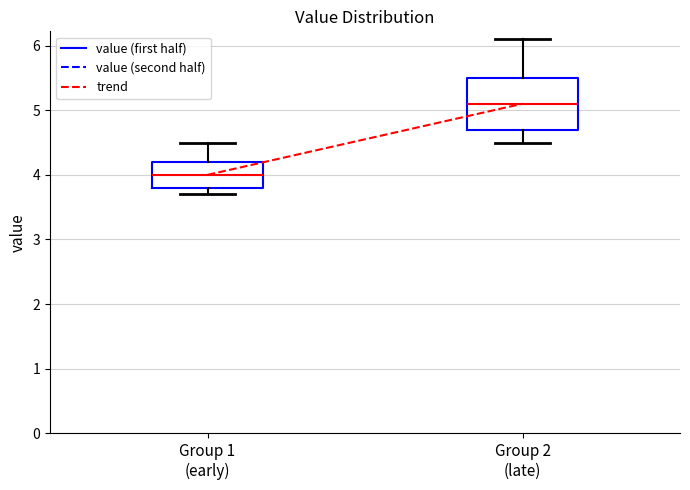

Reading left to right, transcribe this box plot: for each box, give where its median line is, the range the box spans, and where its two whiskers end, as read against the y-axis. The values are not printed on the chart, so give them approximately, as read against the axis.

Group 1 (early): median 4.0, box 3.8 to 4.2, whiskers 3.7 to 4.5
Group 2 (late): median 5.1, box 4.7 to 5.5, whiskers 4.5 to 6.1